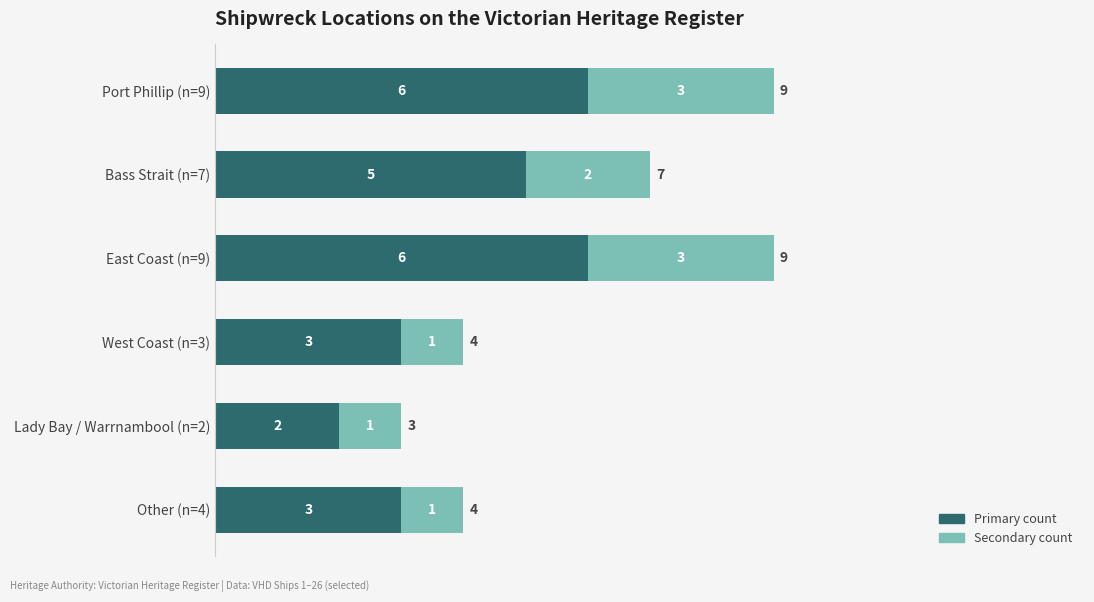

What is the total value across all series at Bass Strait (n=7)?

7